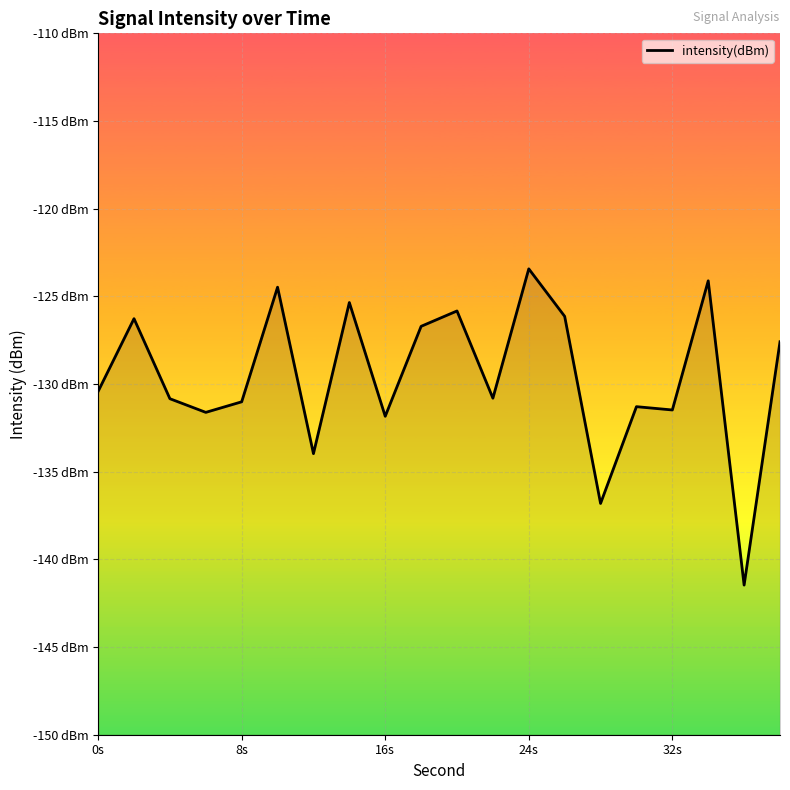

Does the chart display data point markers on the line(s)?

No